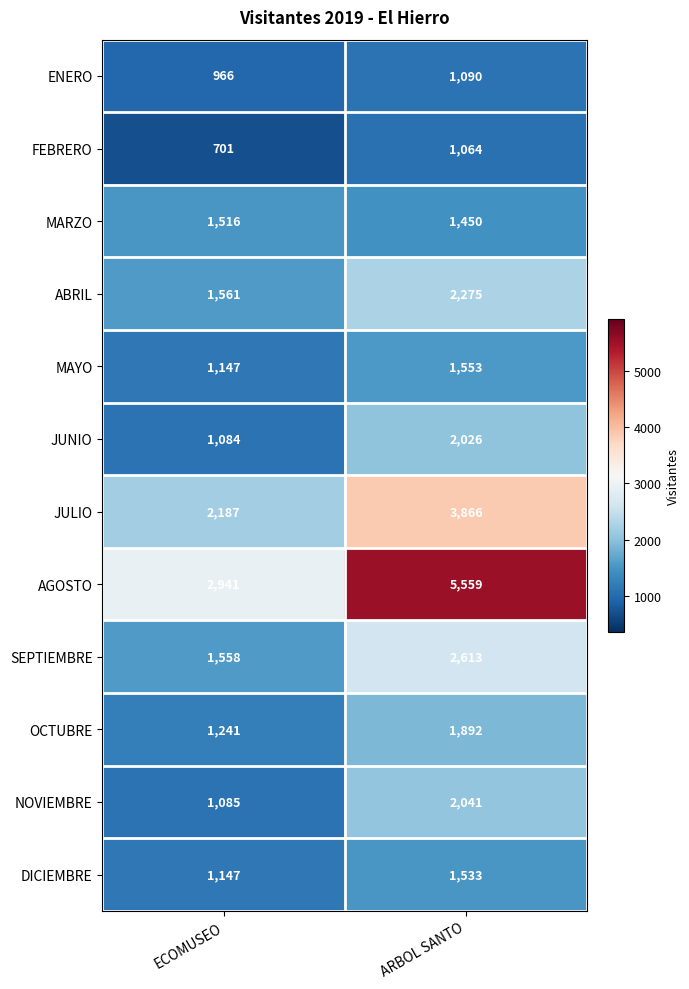

Reading left to right, extract all data points from this chart.

ENERO: ECOMUSEO=966	ARBOL SANTO=1090
FEBRERO: ECOMUSEO=701	ARBOL SANTO=1064
MARZO: ECOMUSEO=1516	ARBOL SANTO=1450
ABRIL: ECOMUSEO=1561	ARBOL SANTO=2275
MAYO: ECOMUSEO=1147	ARBOL SANTO=1553
JUNIO: ECOMUSEO=1084	ARBOL SANTO=2026
JULIO: ECOMUSEO=2187	ARBOL SANTO=3866
AGOSTO: ECOMUSEO=2941	ARBOL SANTO=5559
SEPTIEMBRE: ECOMUSEO=1558	ARBOL SANTO=2613
OCTUBRE: ECOMUSEO=1241	ARBOL SANTO=1892
NOVIEMBRE: ECOMUSEO=1085	ARBOL SANTO=2041
DICIEMBRE: ECOMUSEO=1147	ARBOL SANTO=1533